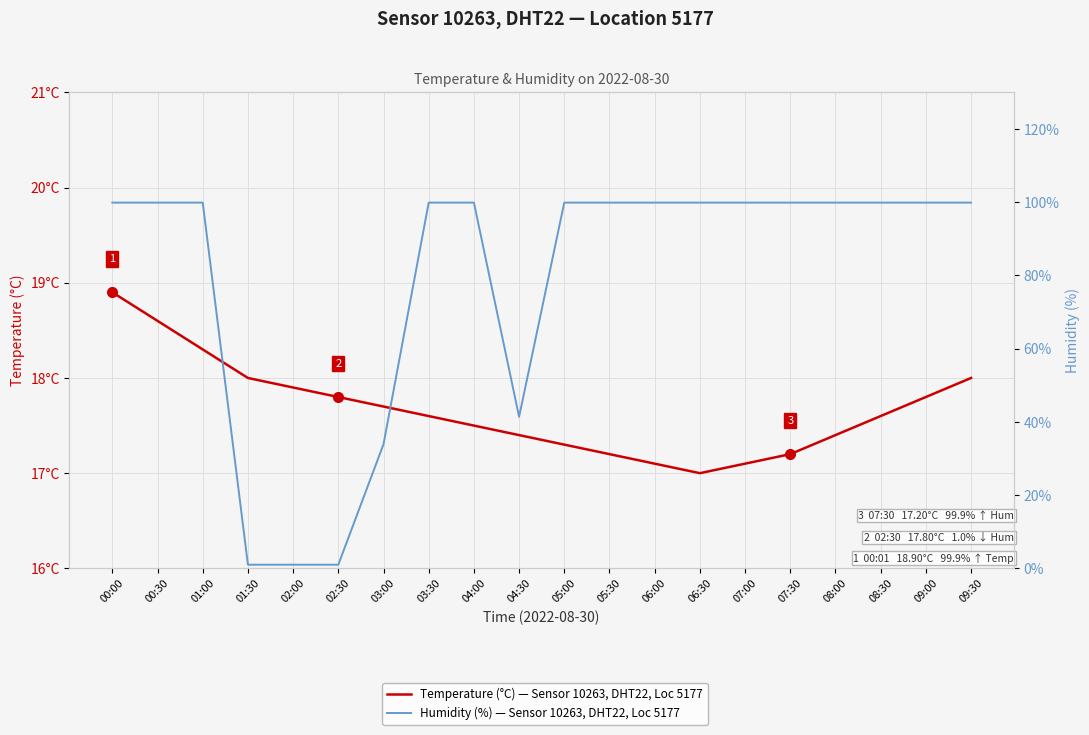

Between 00:30 and 01:30, which is larger?

00:30